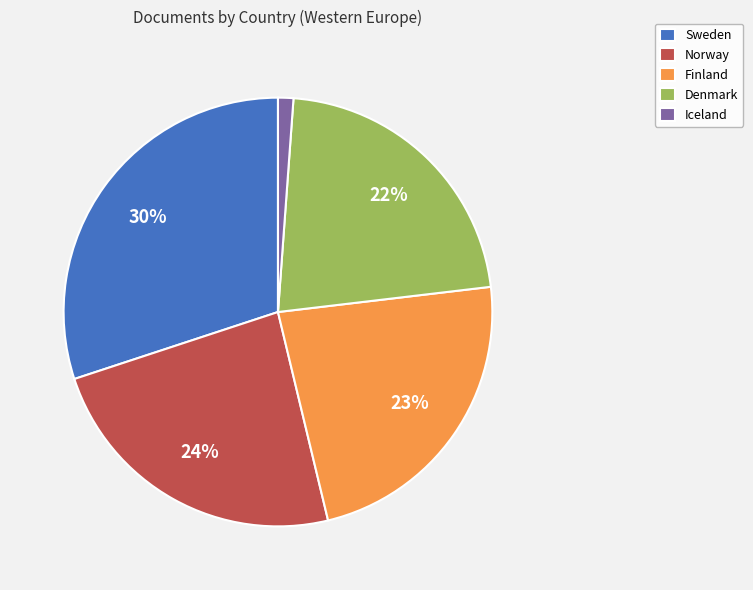

Does Sweden represent more than half of the total?

No